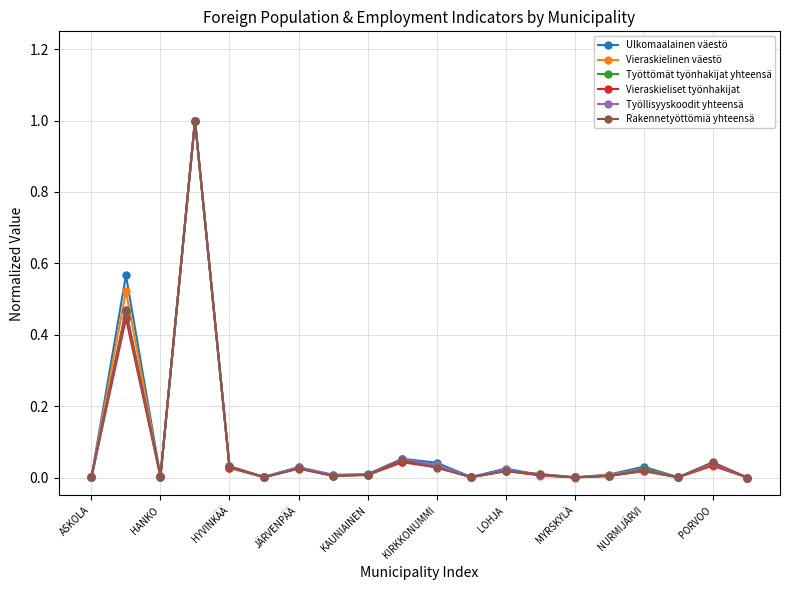

True or false: Ulkomaalainen väestö has more than 0 points higher than both neighbors.

True